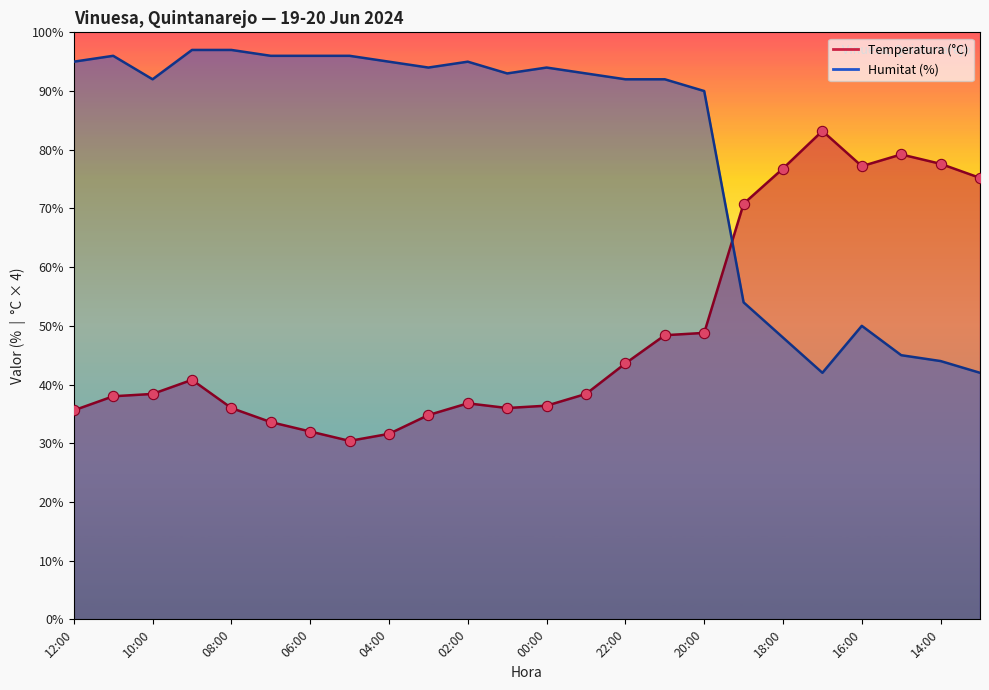

What is the total value across all series at 03:00?

128.8